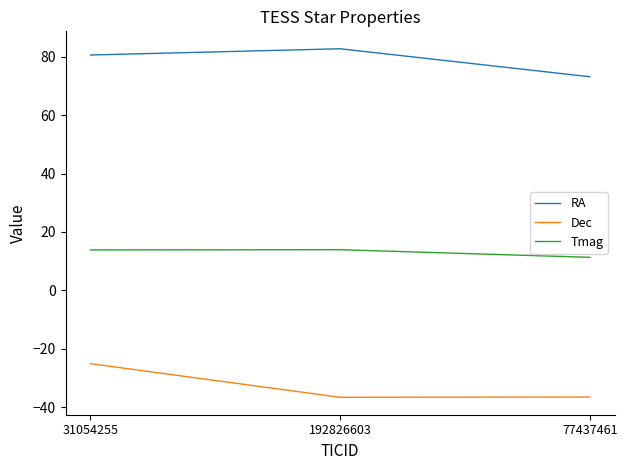

Which series has the largest total across all categories?

RA